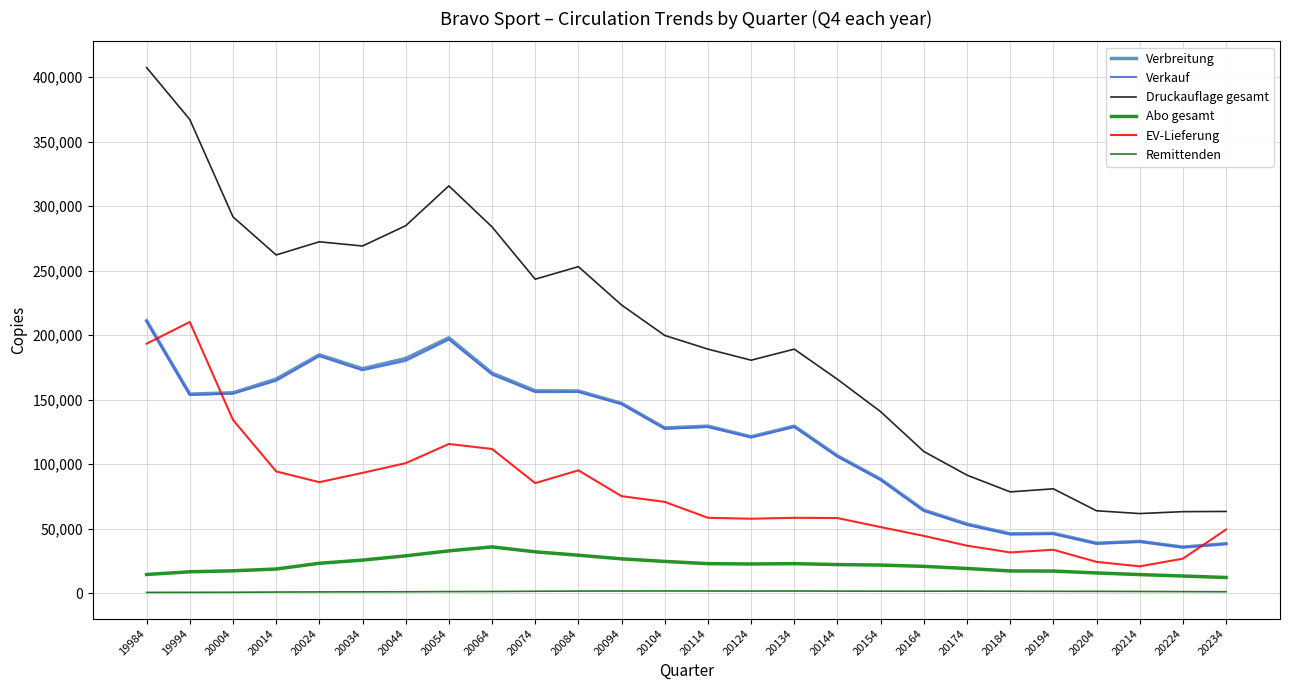

Reading left to right, transcribe all the data shown in this chart.

Verbreitung: 19984=211206	19994=154340	20004=155364	20014=165964	20024=184784	20034=174026	20044=181935	20054=197954	20064=170611	20074=156917	20084=156761	20094=147150	20104=128084	20114=129506	20124=121276	20134=129506	20144=106440	20154=88349	20164=64409	20174=53614	20184=46074	20194=46381	20204=38772	20214=40178	20224=35767	20234=38417
Verkauf: 19984=210577	19994=153683	20004=154680	20014=164648	20024=183735	20034=172783	20044=180078	20054=196585	20064=169445	20074=155857	20084=155964	20094=146584	20104=127442	20114=128858	20124=120750	20134=128858	20144=105967	20154=87828	20164=63829	20174=53048	20184=45654	20194=45975	20204=38396	20214=39942	20224=35575	20234=38249
Druckauflage gesamt: 19984=407362	19994=367152	20004=291711	20014=262155	20024=272377	20034=269103	20044=284814	20054=315683	20064=283922	20074=243383	20084=253109	20094=223390	20104=199791	20114=189186	20124=180610	20134=189186	20144=165795	20154=140733	20164=109873	20174=91547	20184=78569	20194=80945	20204=63933	20214=61760	20224=63237	20234=63400
Abo gesamt: 19984=14553	19994=16635	20004=17397	20014=18769	20024=23237	20034=25685	20044=29003	20054=32847	20064=35919	20074=32115	20084=29468	20094=26665	20104=24673	20114=22943	20124=22681	20134=22943	20144=22233	20154=21833	20164=20853	20174=19200	20184=17291	20194=17186	20204=15749	20214=14471	20224=13364	20234=12215
EV-Lieferung: 19984=193402	19994=210215	20004=134356	20014=94439	20024=86083	20034=93304	20044=100804	20054=115688	20064=111821	20074=85335	20084=95262	20094=75236	20104=70812	20114=58487	20124=57753	20134=58487	20144=58278	20154=51285	20164=44460	20174=36885	20184=31642	20194=33719	20204=24330	20214=20849	20224=26814	20234=49378
Remittenden: 19984=661	19994=720	20004=764	20014=928	20024=1037	20034=1098	20044=1158	20054=1299	20064=1376	20074=1559	20084=1686	20094=1733	20104=1777	20114=1749	20124=1678	20134=1749	20144=1652	20154=1607	20164=1585	20174=1655	20184=1566	20194=1503	20204=1473	20214=1377	20224=1289	20234=1169